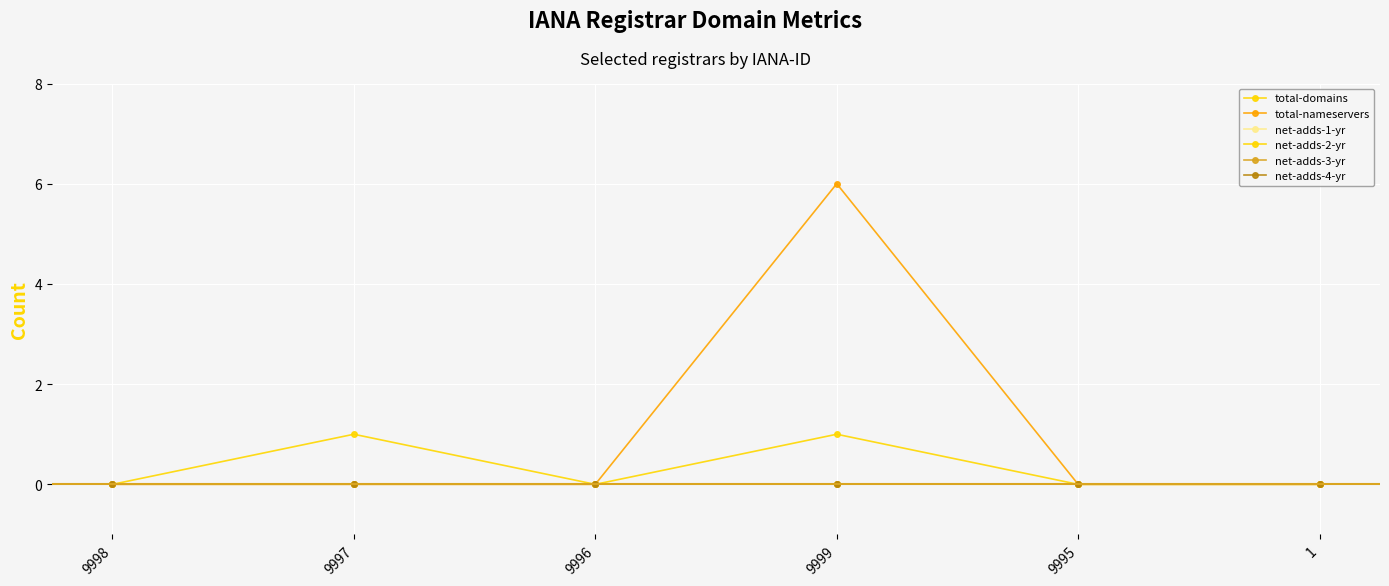

Does the chart have visible grid lines?

Yes